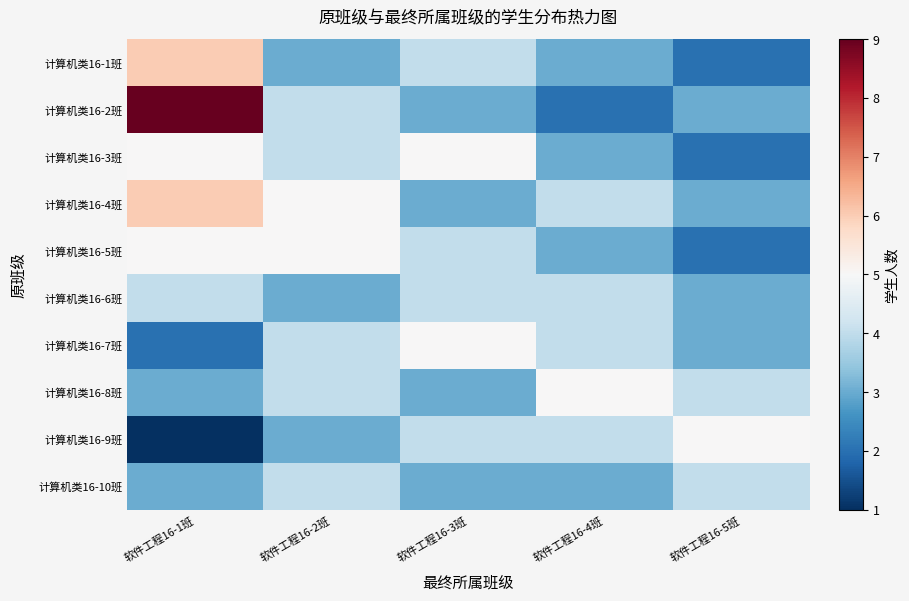

List the series in order of their peak value, highest first.

计算机类16-2班, 计算机类16-1班, 计算机类16-4班, 计算机类16-3班, 计算机类16-5班, 计算机类16-7班, 计算机类16-8班, 计算机类16-9班, 计算机类16-6班, 计算机类16-10班